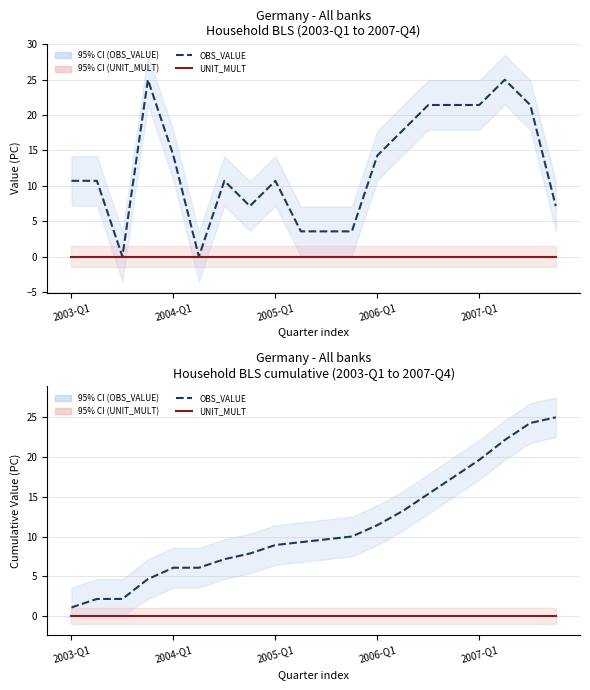

Is the value of UNIT_MULT at 7 greater than the value of OBS_VALUE at 2006-Q1?

No